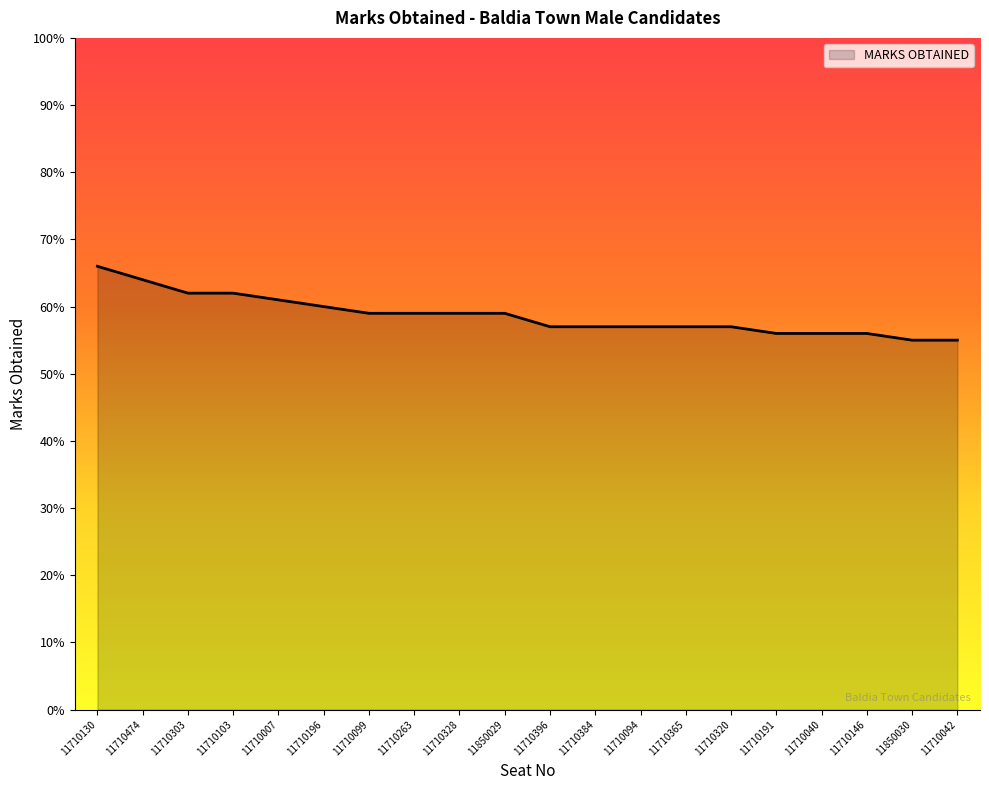

What is the smallest value displayed?

55